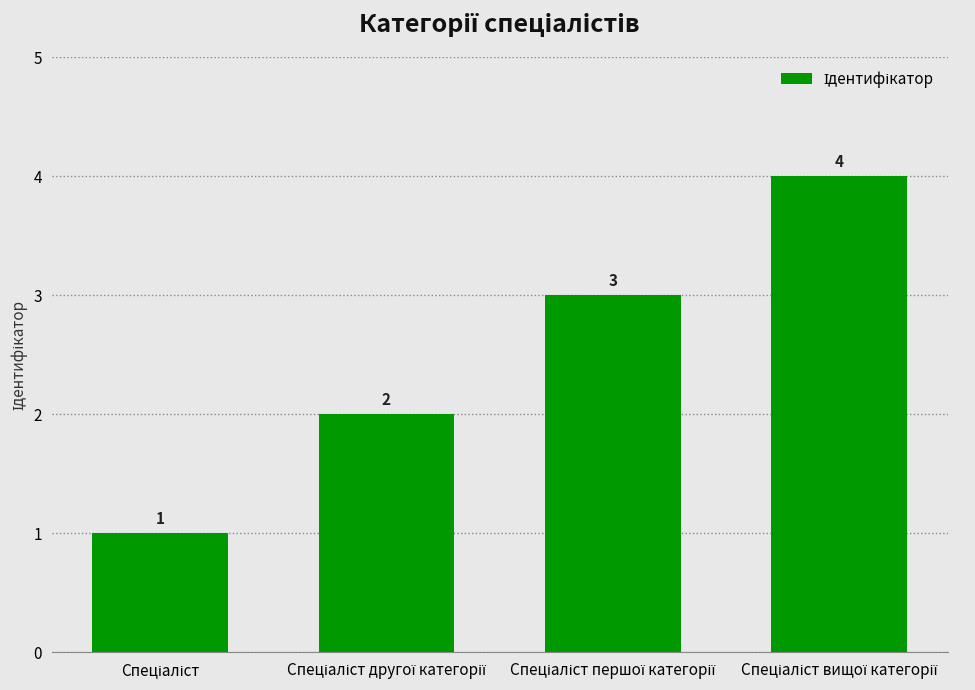

How many values are between 2 and 4?

3